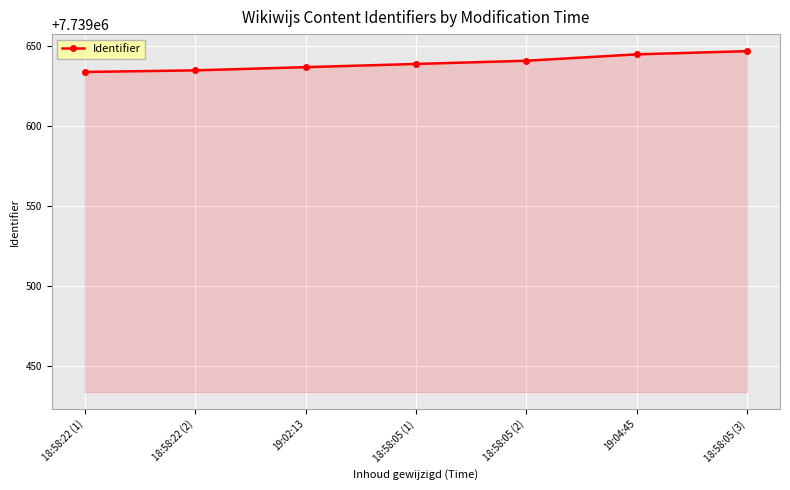

What is the minimum value shown in the chart?

7739634